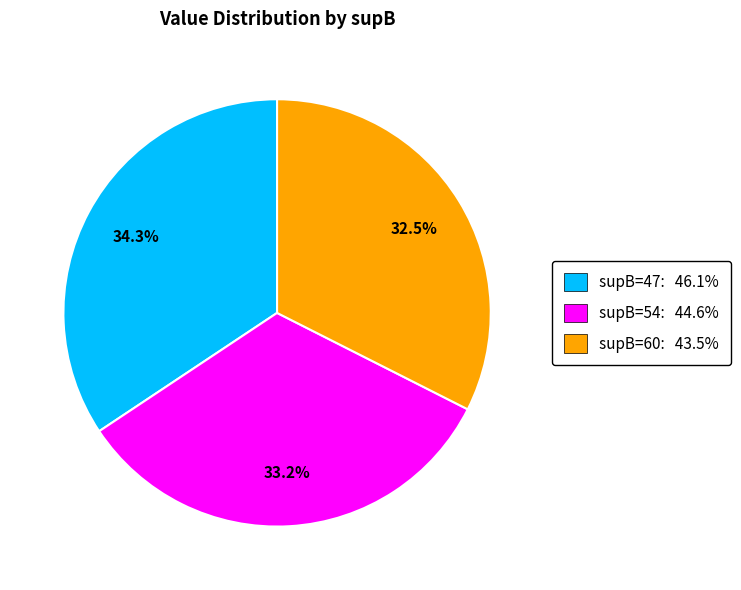

Does any single category account for the majority?

No